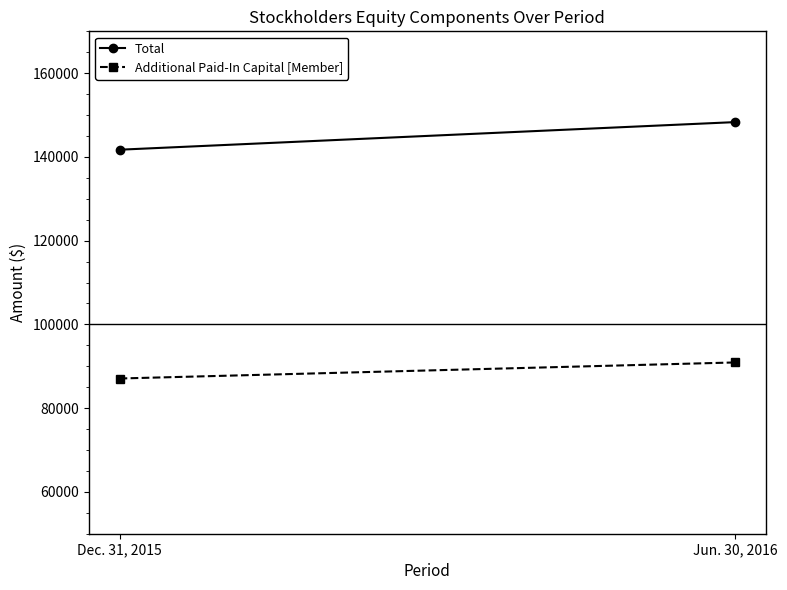

How many lines are shown in the chart?

2